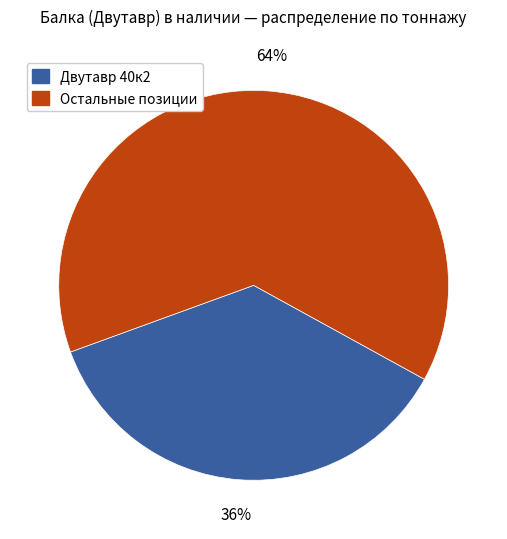

Does any single category account for the majority?

Yes